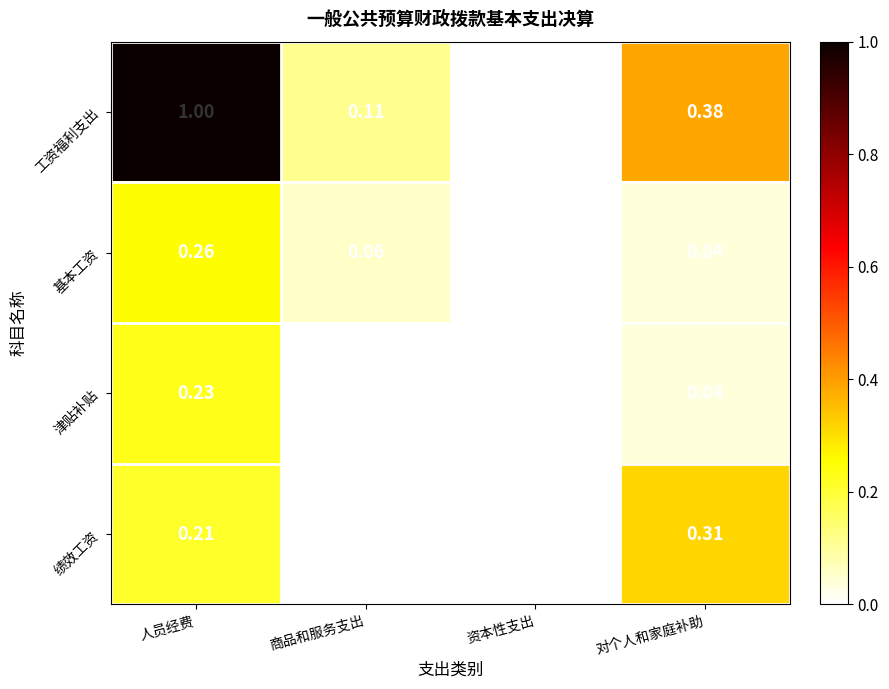

What is the spread (max minus min) of values at 人员经费?

0.8